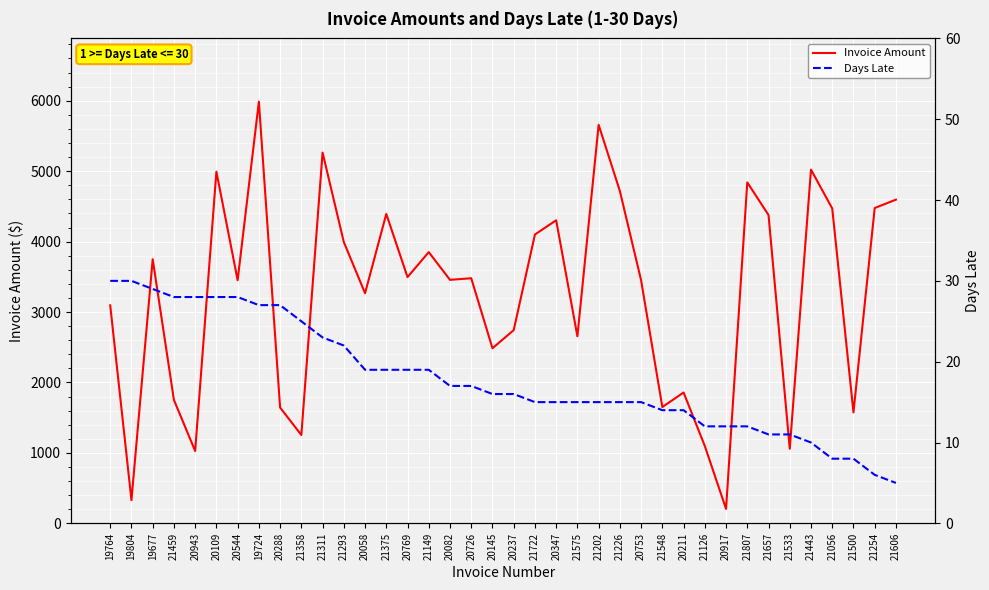

Which series has the largest range (max minus min)?

Invoice Amount